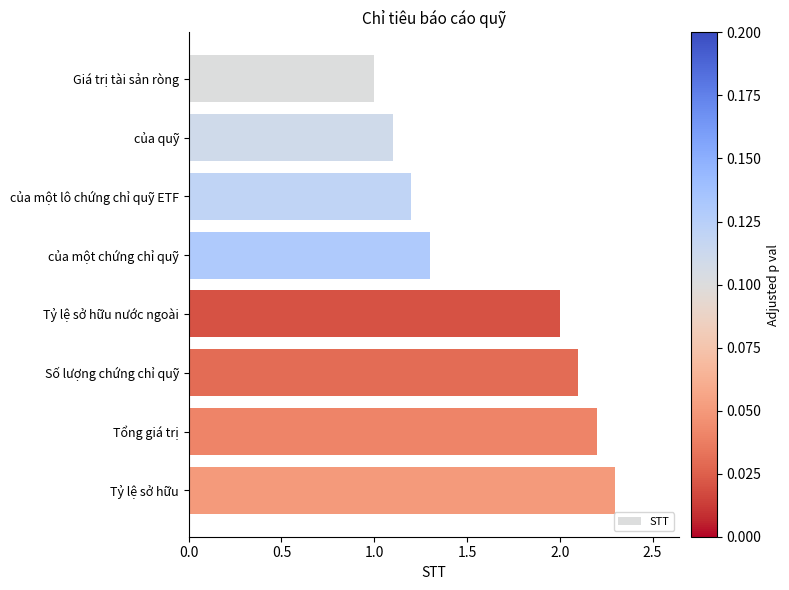

What is the difference between the second highest and minimum values?

1.2